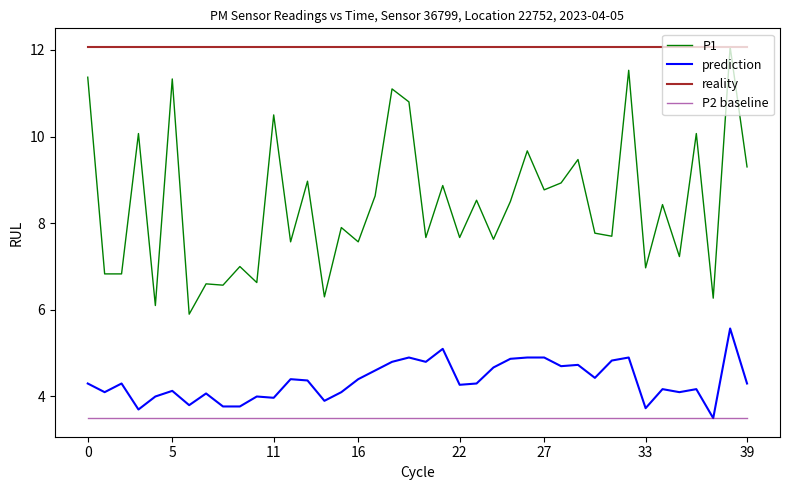

What is the maximum value shown in the chart?

12.1